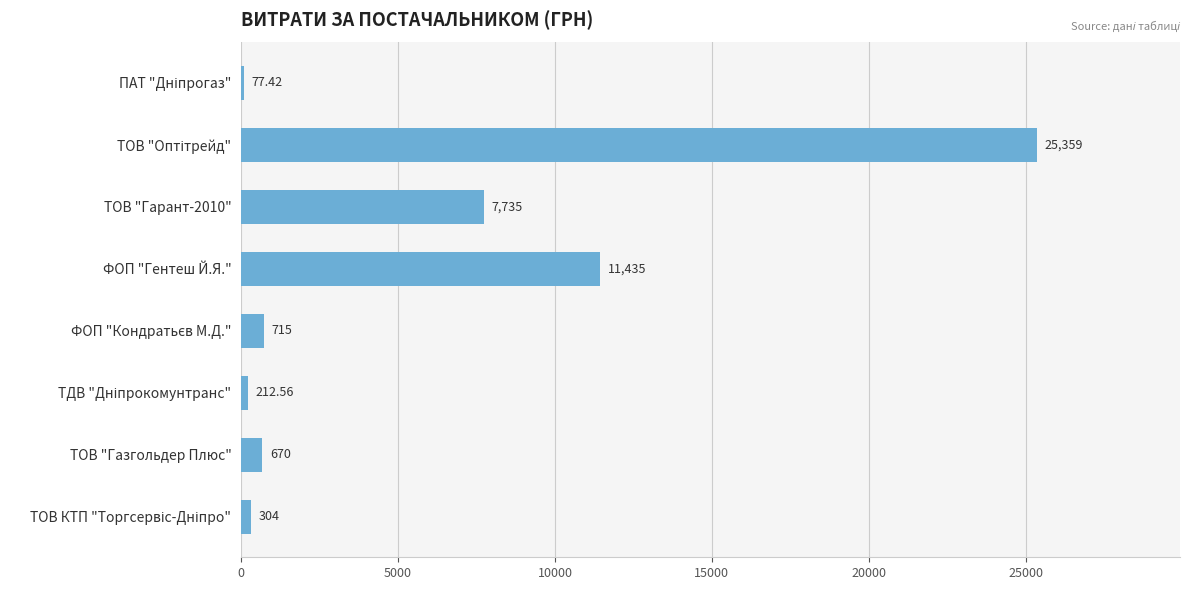

Are the bars grouped side by side (vs. stacked)?

No